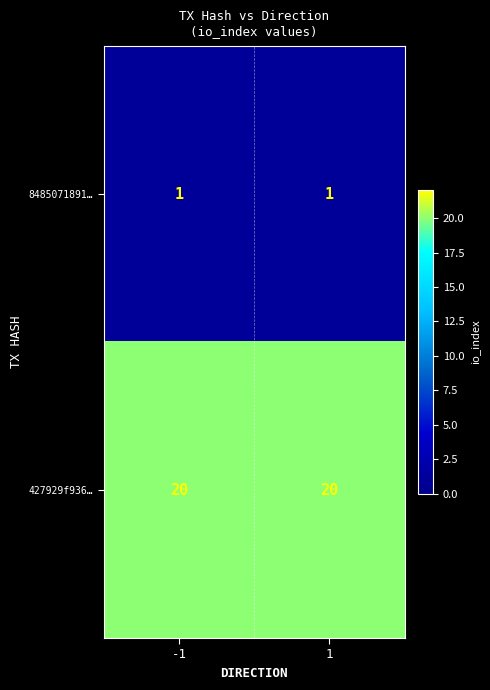

Reading left to right, list all the values displayed in this chart.

8485071891…: -1=1	1=1
427929f936…: -1=20	1=20